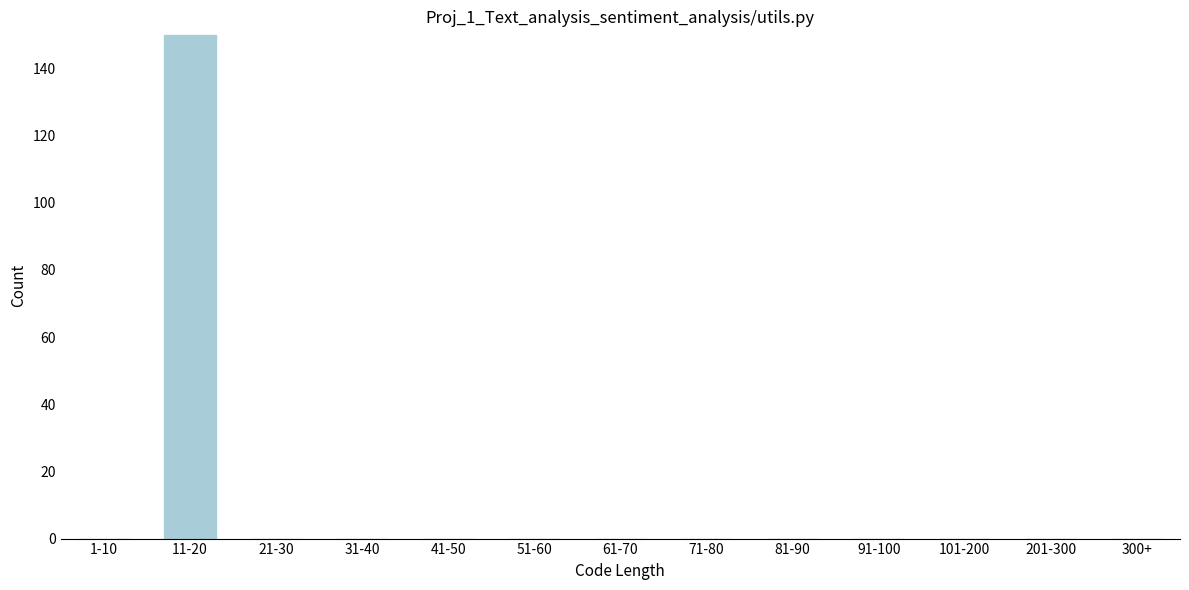

Reading right to left, transcribe all the data shown in this chart.

300+=0	201-300=0	101-200=0	91-100=0	81-90=0	71-80=0	61-70=0	51-60=0	41-50=0	31-40=0	21-30=0	11-20=150	1-10=0